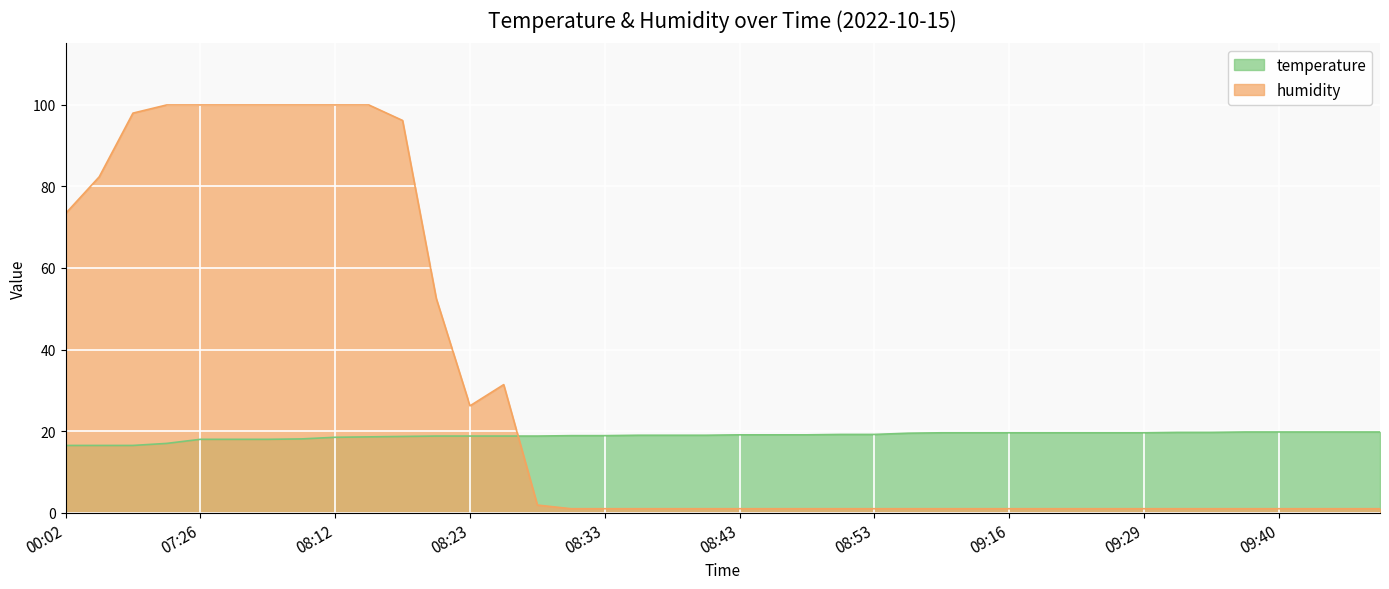

Which category has the highest value across all series?

07:11